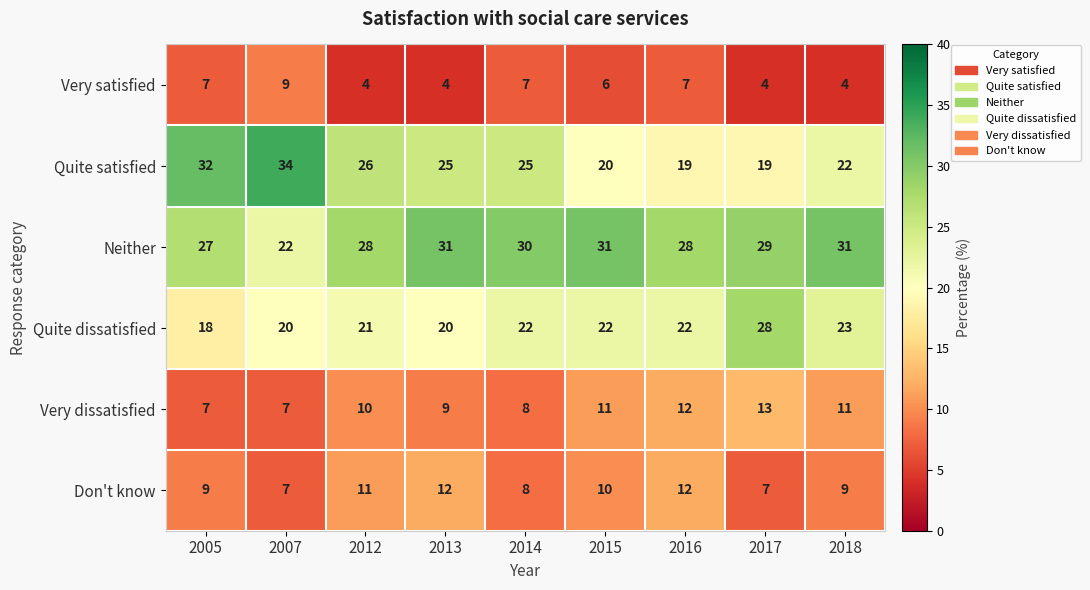

What is the highest value of the Neither series?

31